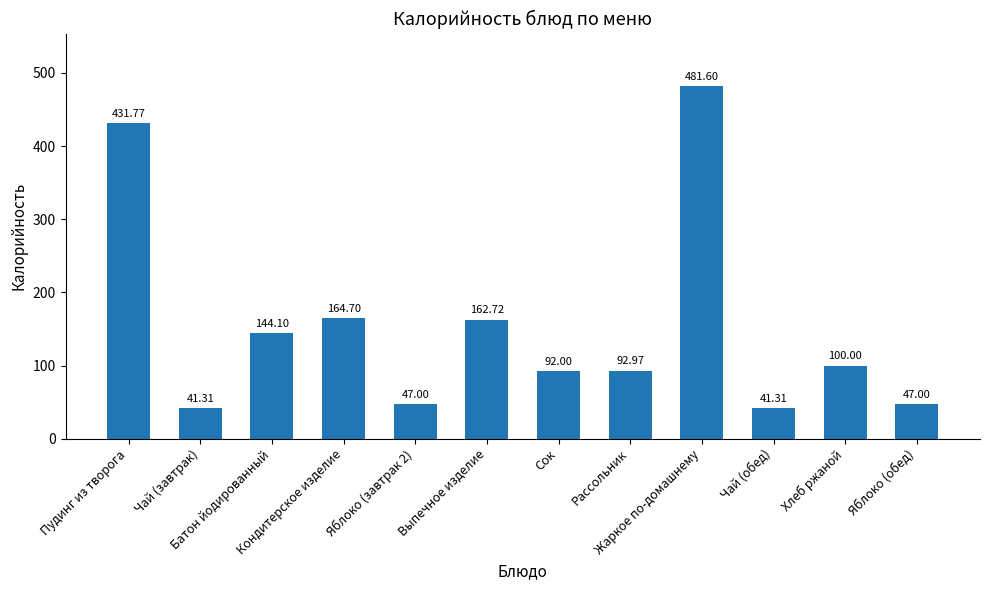

Does the chart contain any negative values?

No